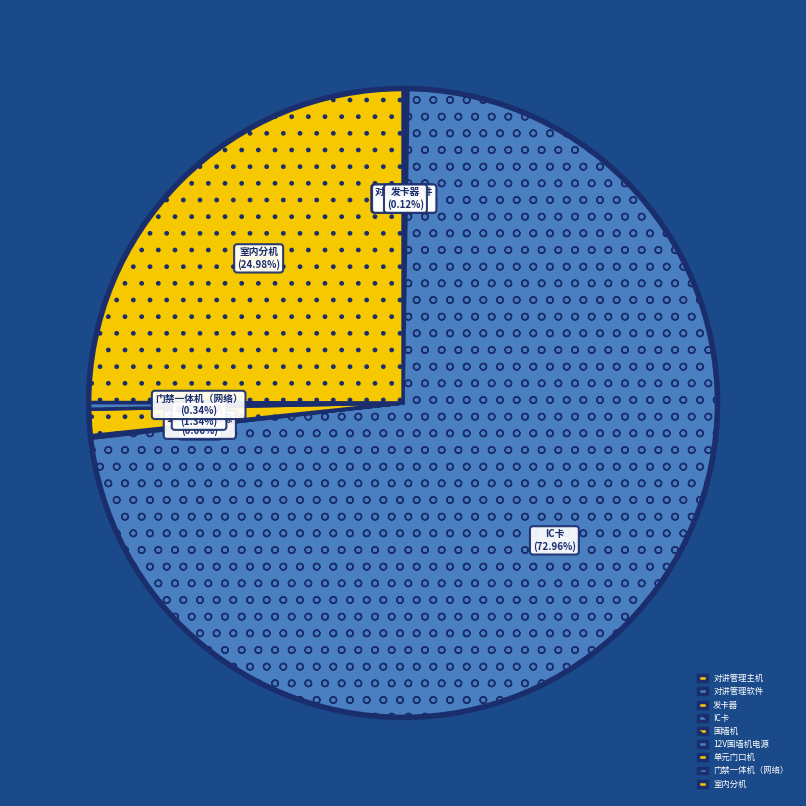

What percentage is the 室内分机 slice, to the nearest percent?

25%